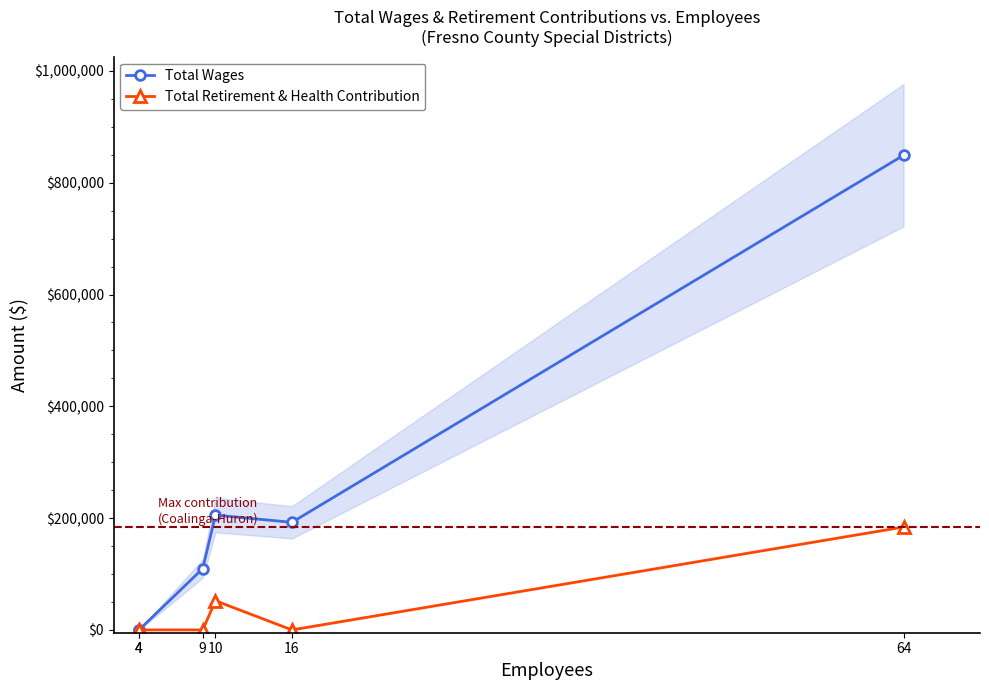

At which category is the sum across all series the highest?

64